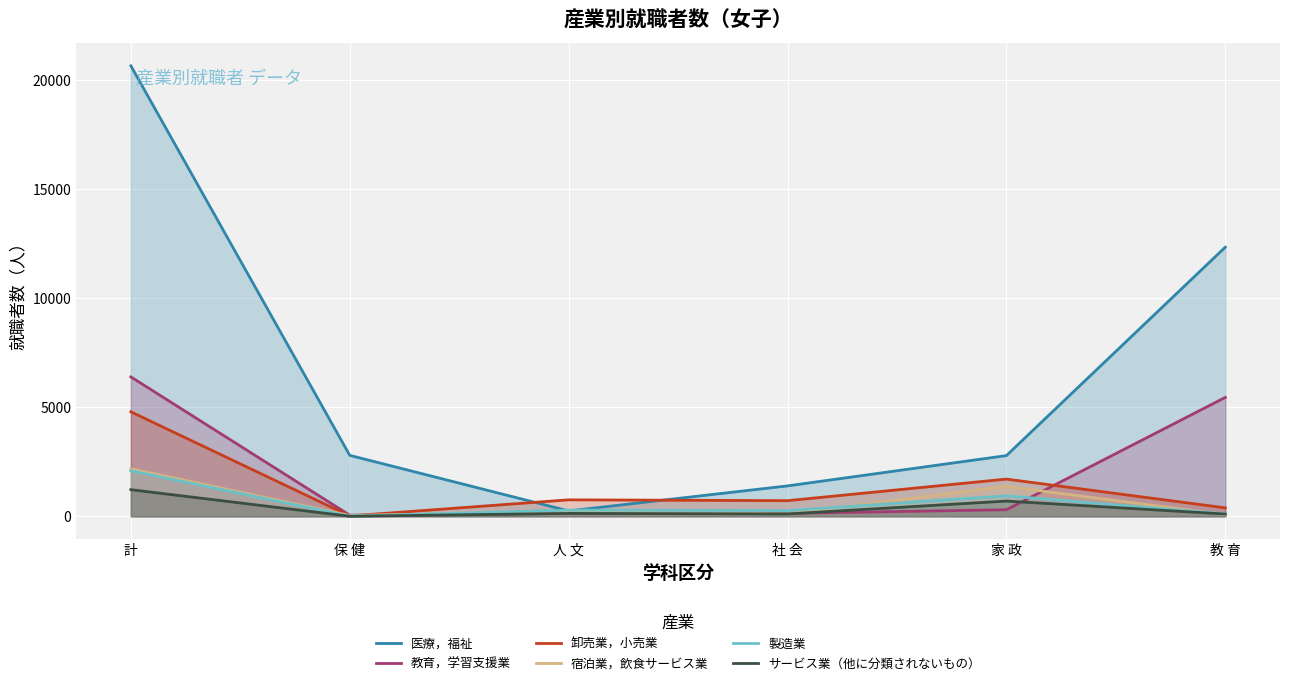

List the series in order of their peak value, highest first.

医療，福祉, 教育，学習支援業, 卸売業，小売業, 宿泊業，飲食サービス業, 製造業, サービス業（他に分類されないもの）